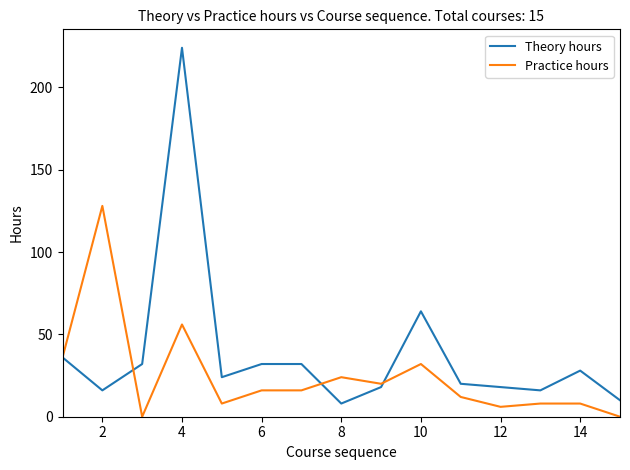

Rank the series by their average value, from lowest to highest.

Practice hours, Theory hours